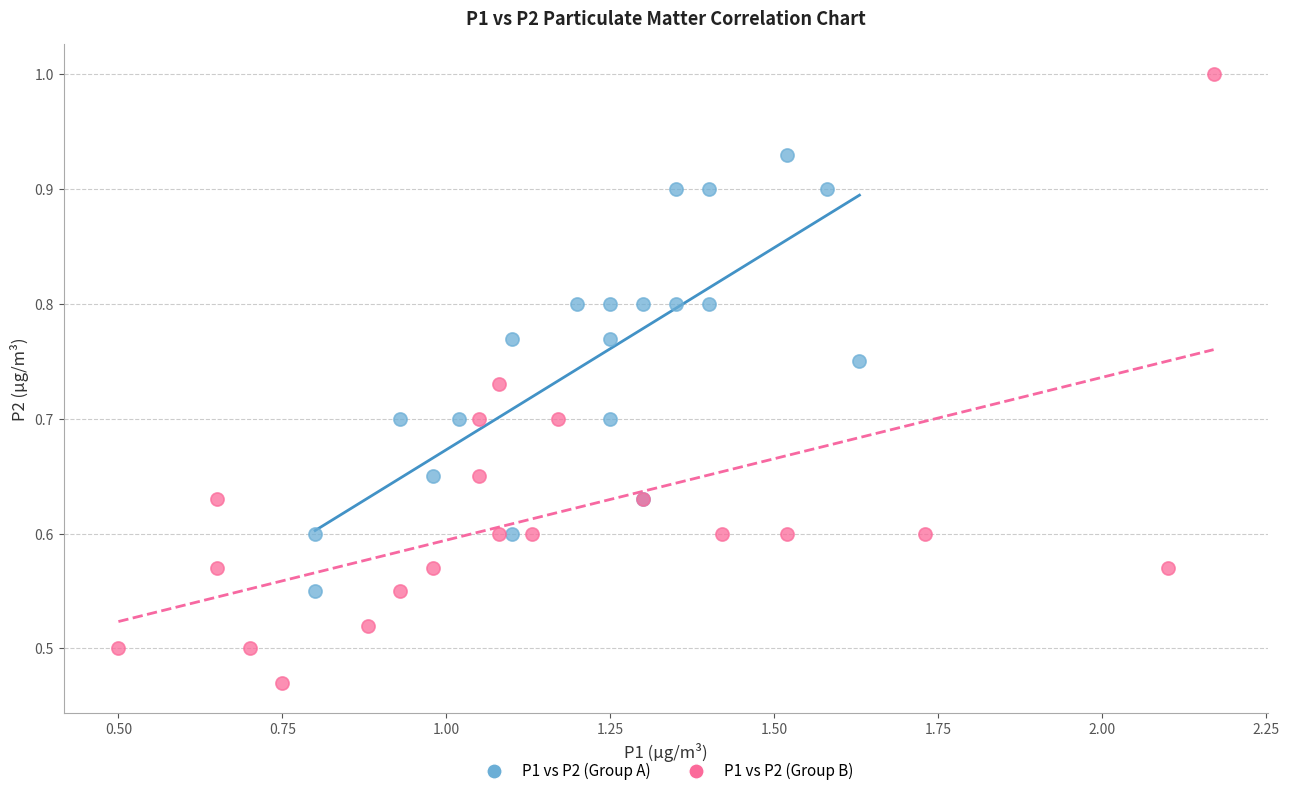

Which series contains the highest Y value?

P1 vs P2 (Group B)